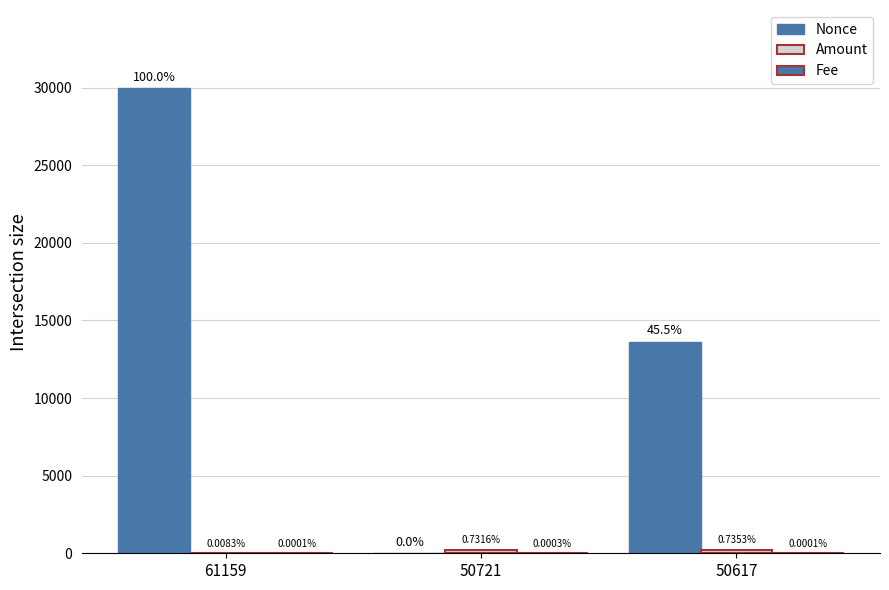

List the labels in order of Amount value, largest first.

50617, 50721, 61159